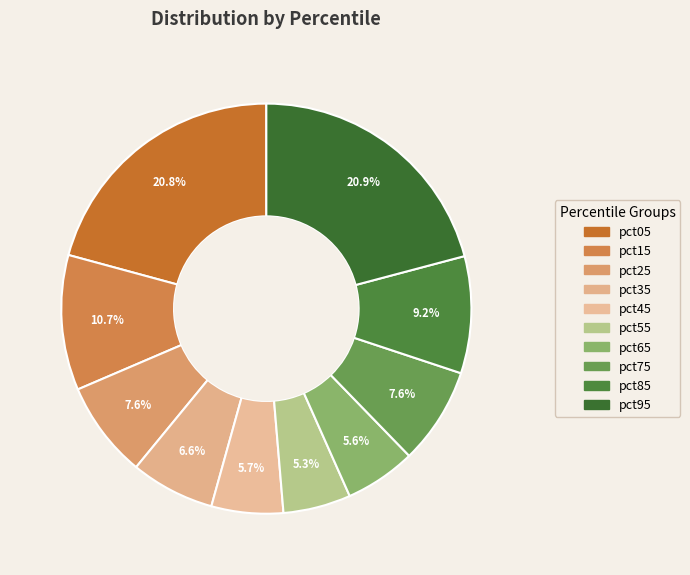

Count the number of slices in the pie.

10